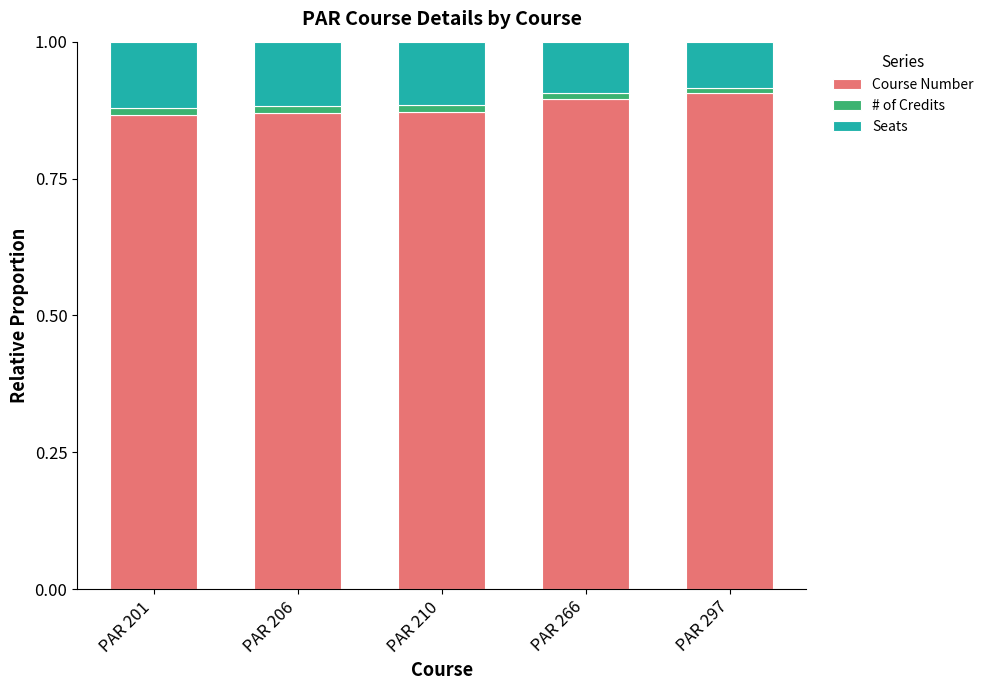

What is the sum of all Course Number values?

4.4